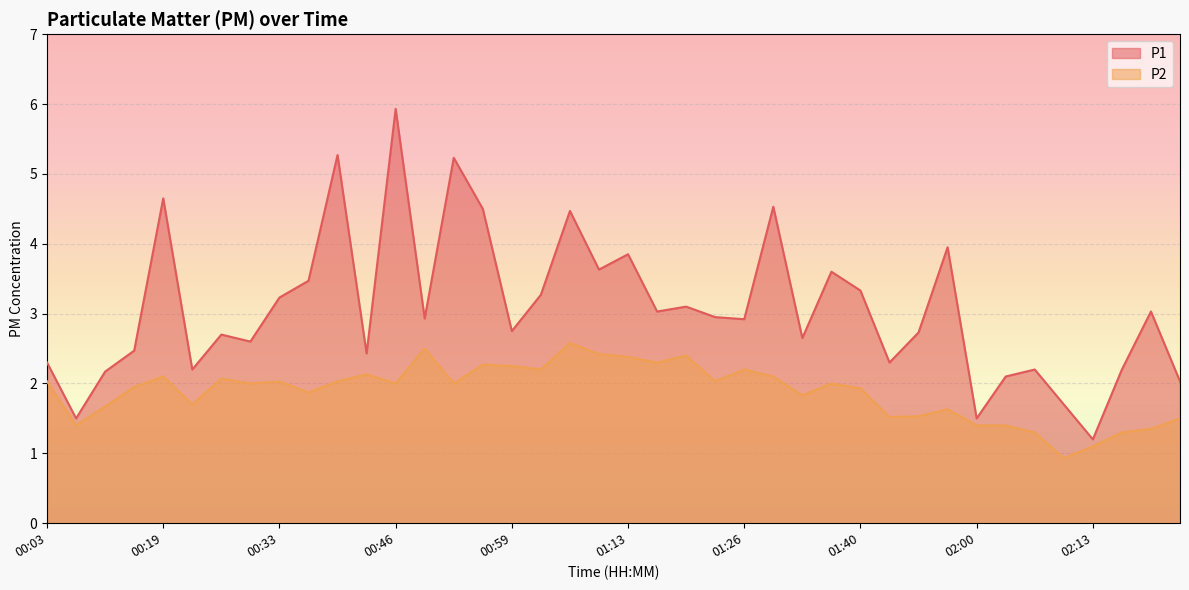

At which category does P2 reach its first local peak?

00:19